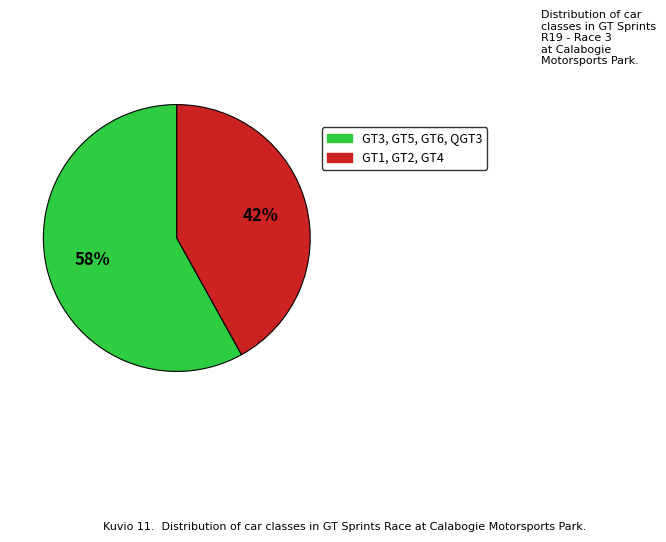

To the nearest percent, what is the average slice percentage?

50%